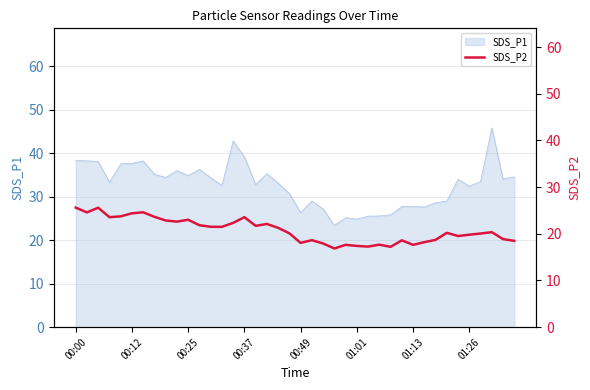

What is the maximum value for SDS_P1?

45.9